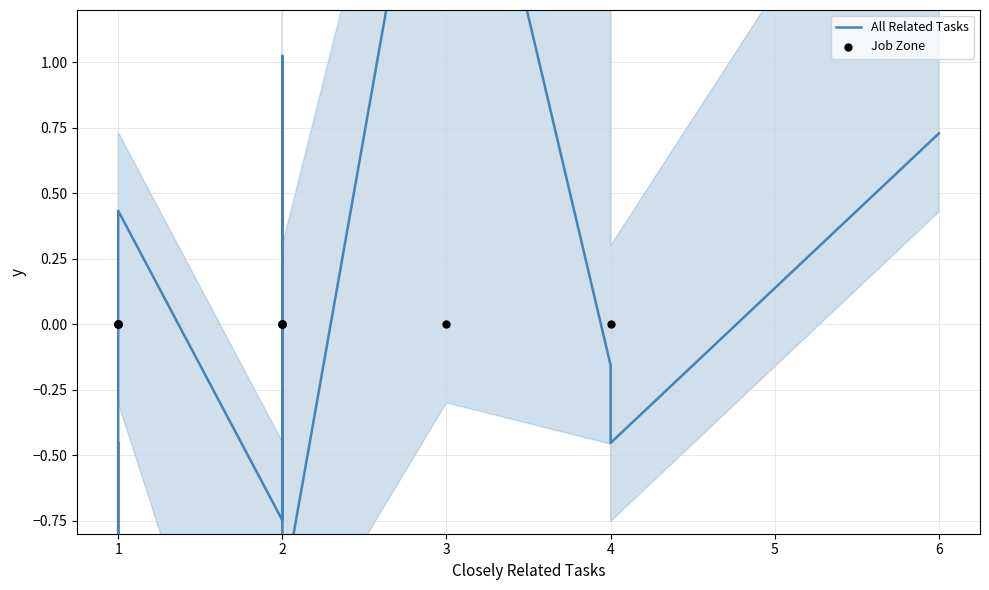

Which series reaches the maximum Y coordinate?

All Related Tasks